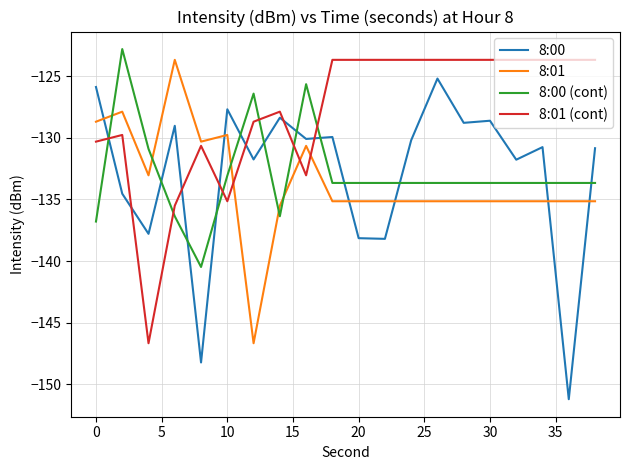

Which series ends up on top after the final intersection of 8:01 (cont) and 8:00?

8:01 (cont)